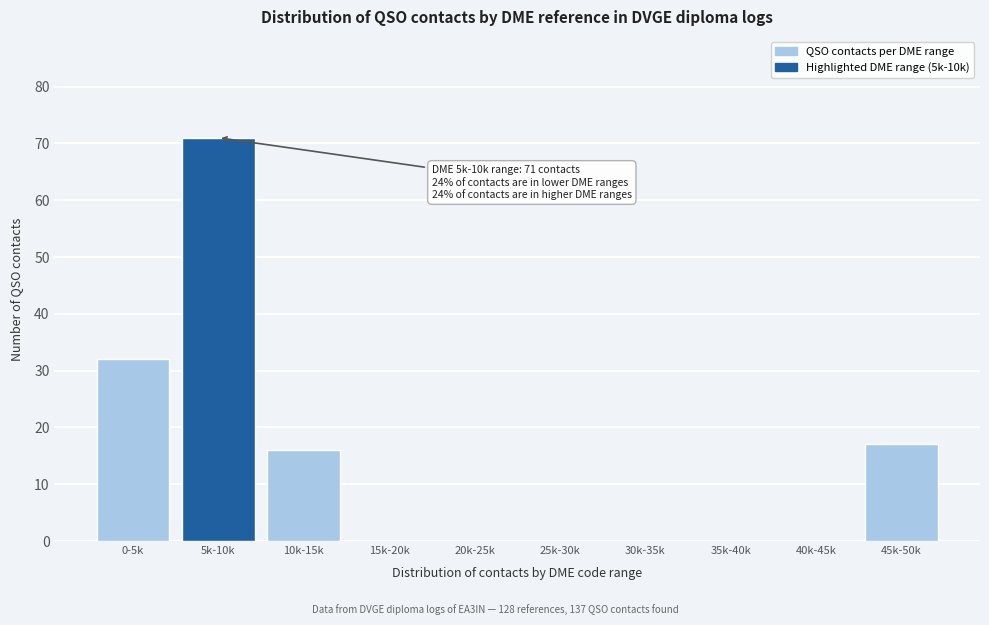

Reading left to right, transcribe all the data shown in this chart.

0-5k=32	5k-10k=71	10k-15k=16	15k-20k=0	20k-25k=0	25k-30k=0	30k-35k=0	35k-40k=0	40k-45k=0	45k-50k=17